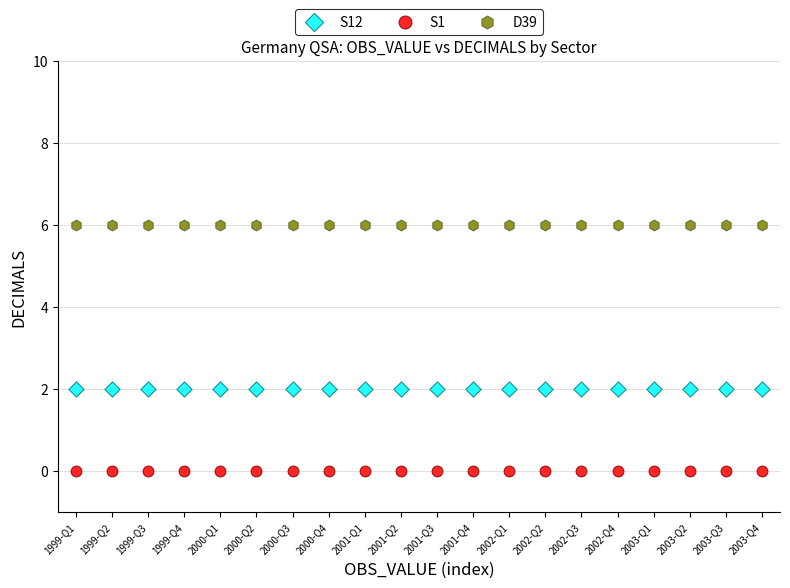

Which series reaches the minimum Y coordinate?

S1